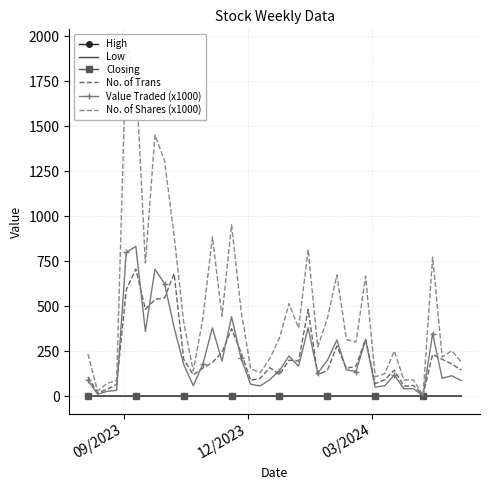

What is the maximum value for No. of Trans?

707.0